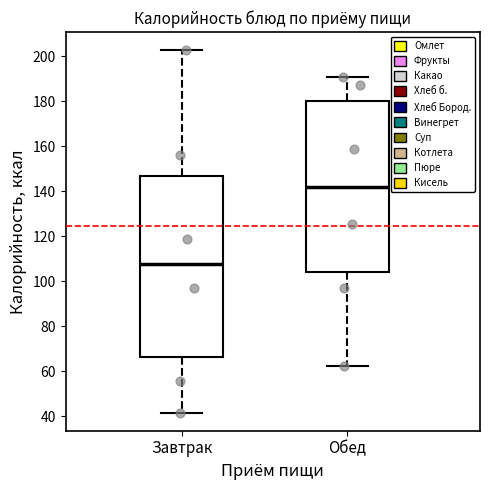

Reading left to right, read every box against the y-axis: the position of its median line, the range the box covers, and the ends of its whiskers. The values are not printed on the chart, so give them approximately, as read against the axis.

Завтрак: median 108, box 66 to 146, whiskers 42 to 202
Обед: median 142, box 104 to 180, whiskers 62 to 190